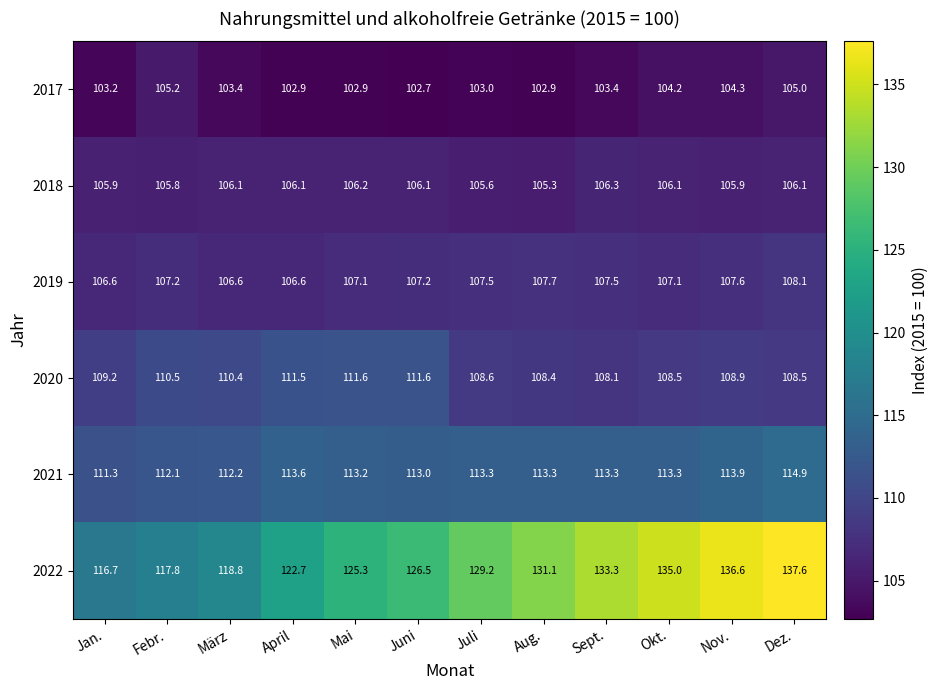

What is the difference between the 2020 values at April and Jan.?

2.3